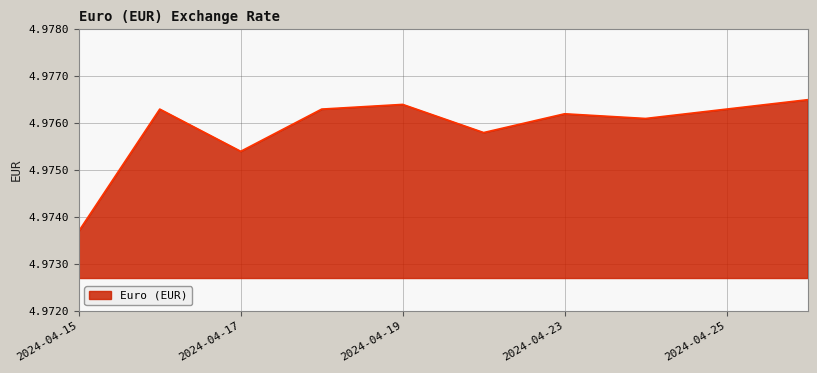

Count the values in the range 4 to 5.

10